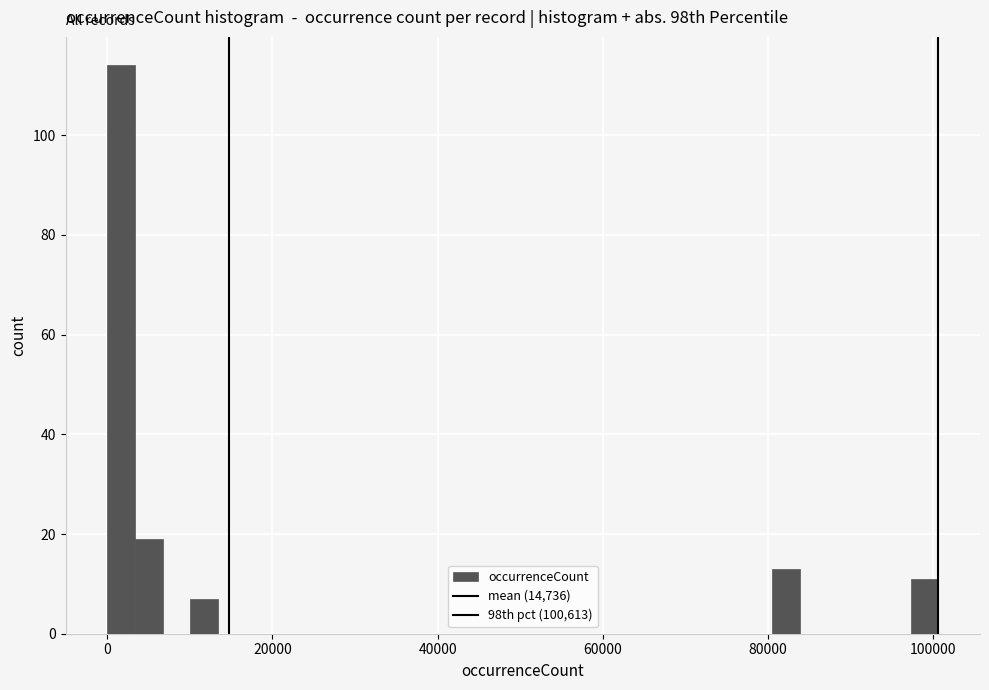

Around what value on the x-axis is the tallest bar? Give the approximate position of its centre, as read against the axis.

2000